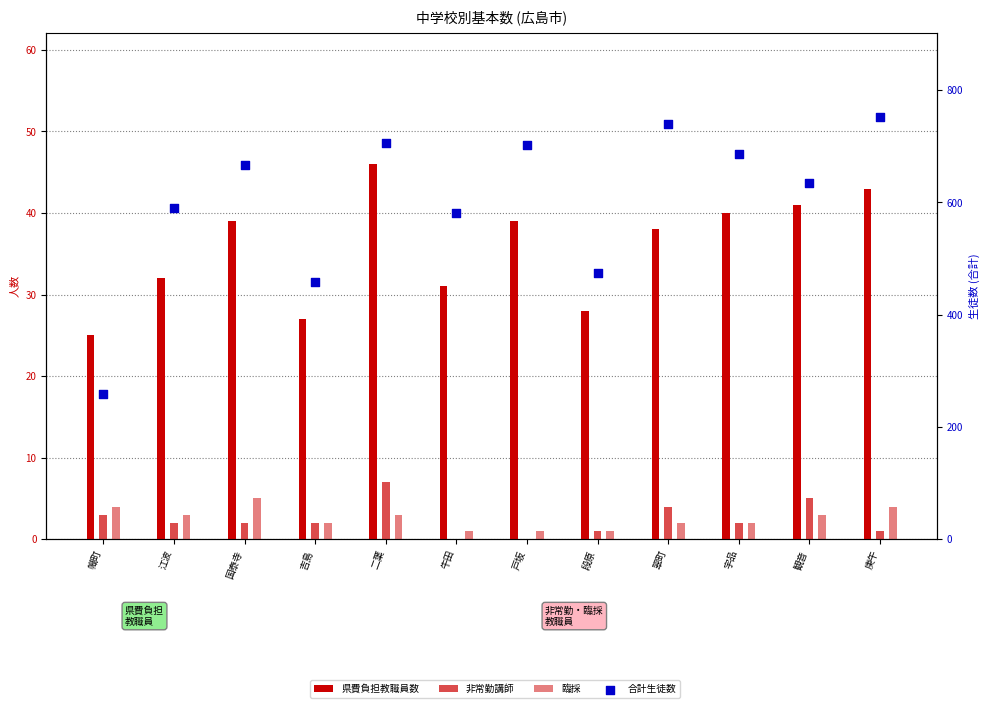

At how many categories does at least one series exceed 188?

12